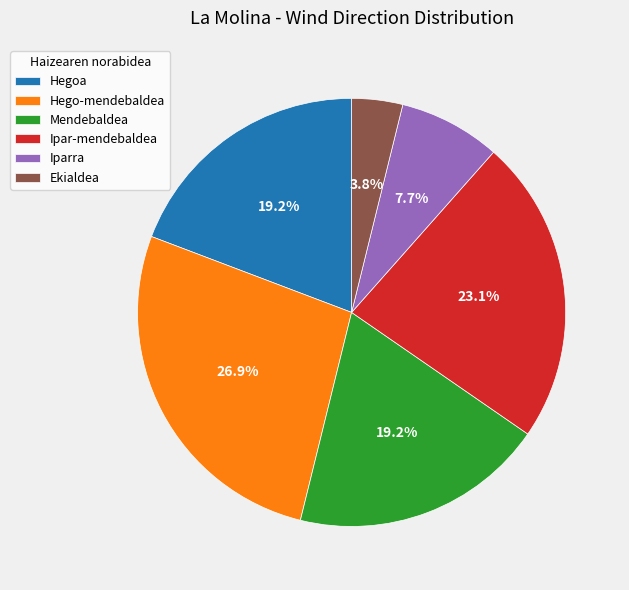

Is there any slice that represents more than half of the pie?

No